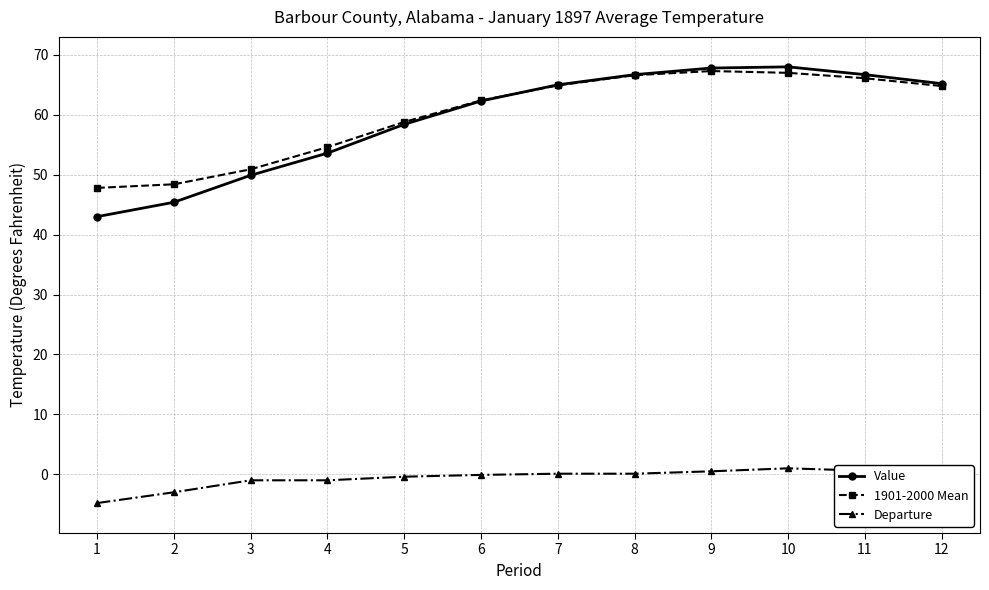

Which series has the largest range (max minus min)?

Value